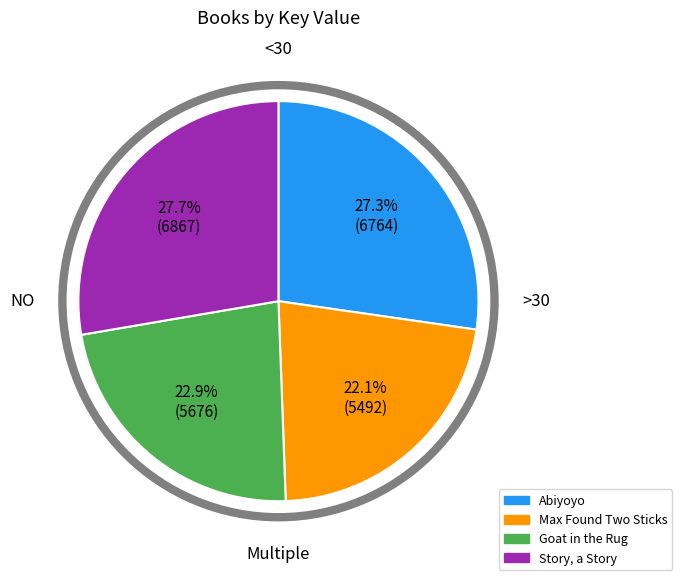

What percentage is the Story, a Story slice, to the nearest percent?

28%